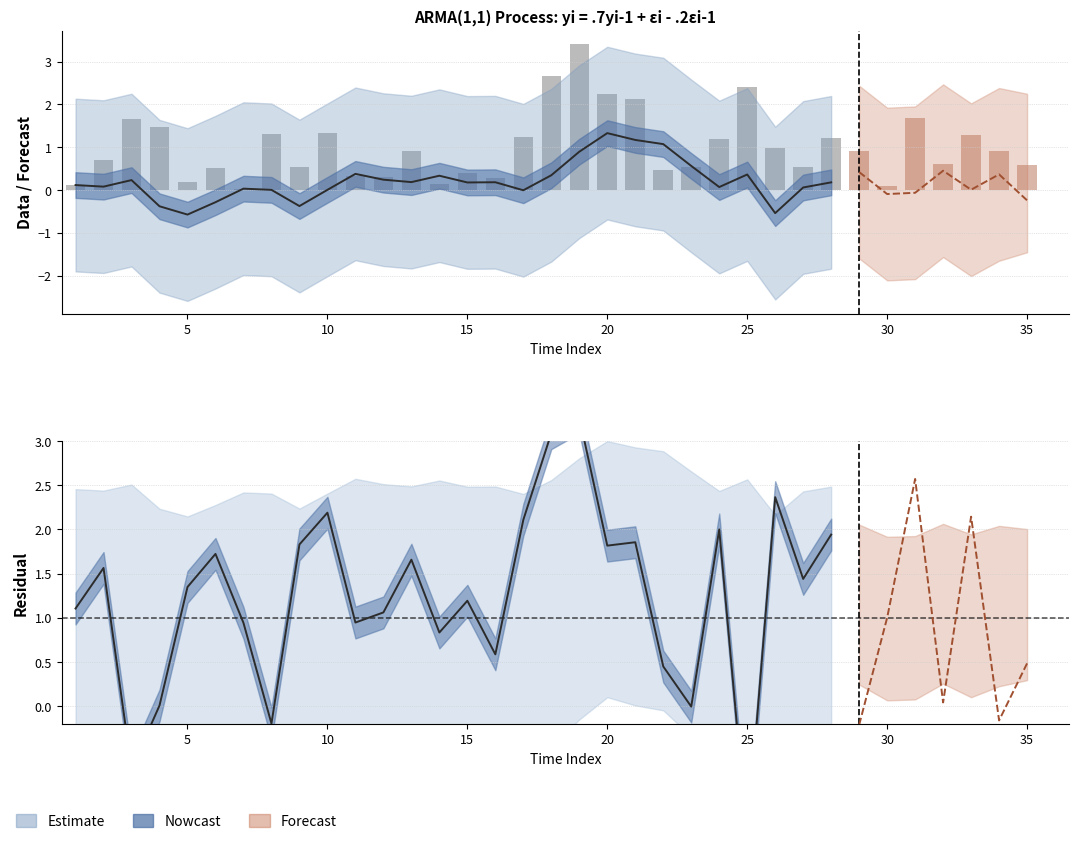

The chart shows a value of 3.6 at 20. True or false?

False